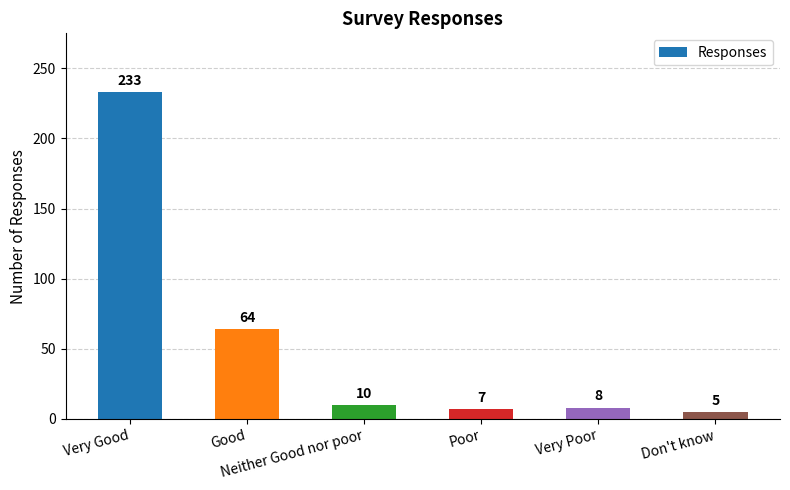

Reading right to left, transcribe all the data shown in this chart.

Don't know=5	Very Poor=8	Poor=7	Neither Good nor poor=10	Good=64	Very Good=233